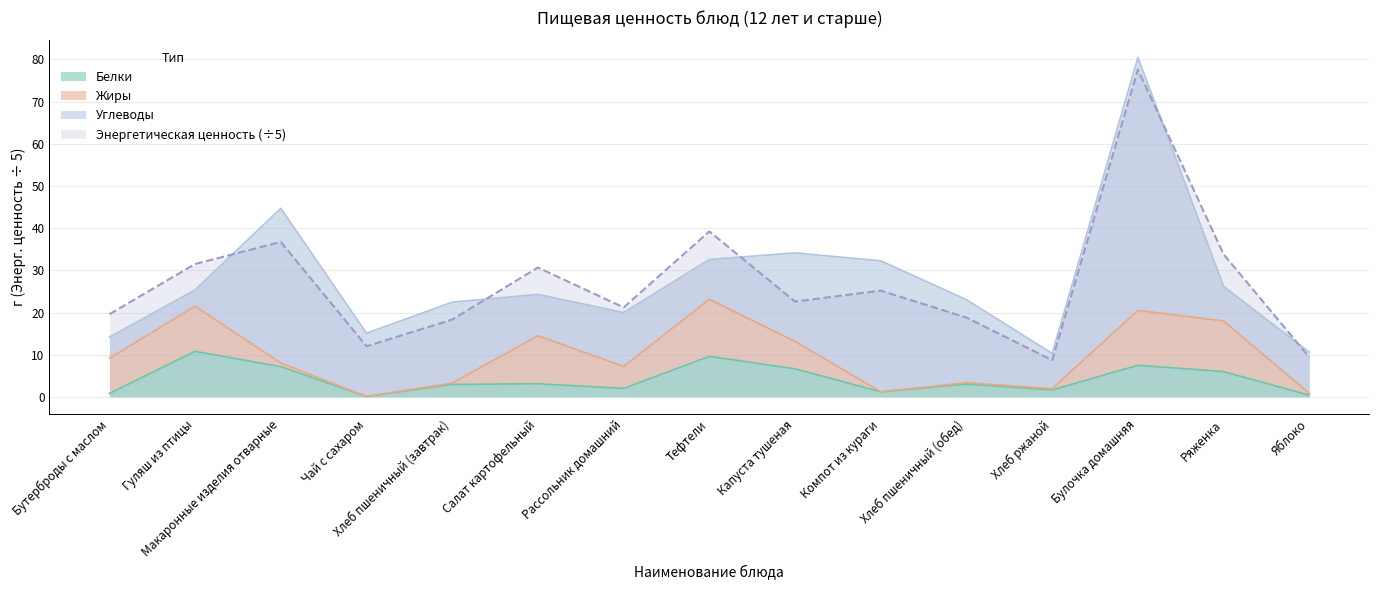

The value of Энергетическая ценность (÷5) at Булочка домашняя is 43.7. True or false?

False